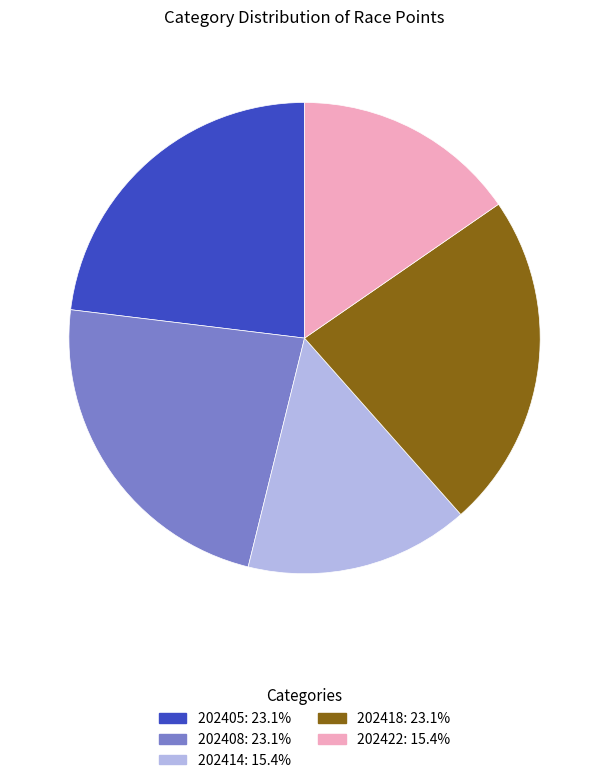

Combined, do 202418 and 202422 account for over 50%?

No